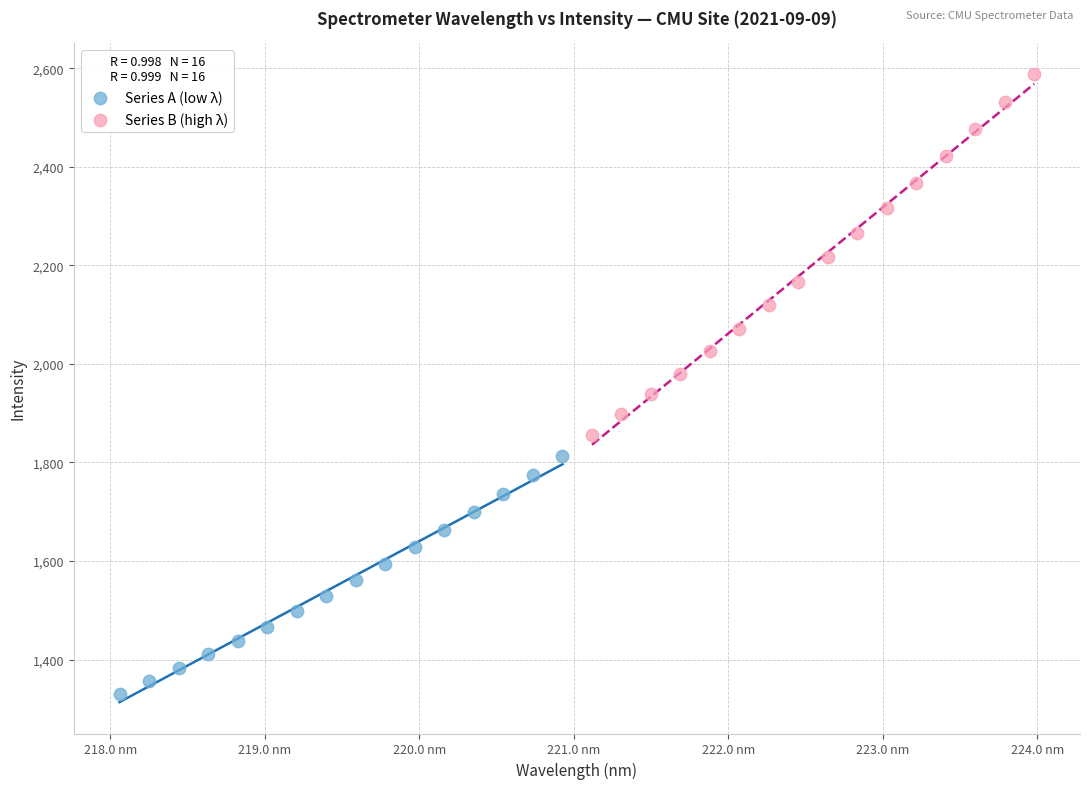

Which series has the largest Y range (max minus min)?

Series B (high λ)